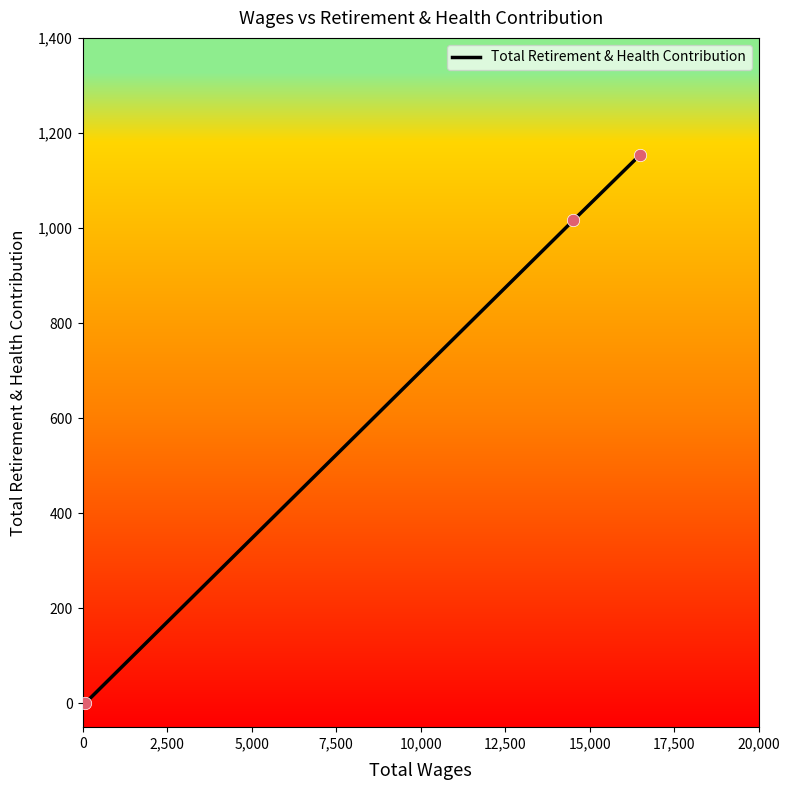

What is the maximum value shown in the chart?

1153